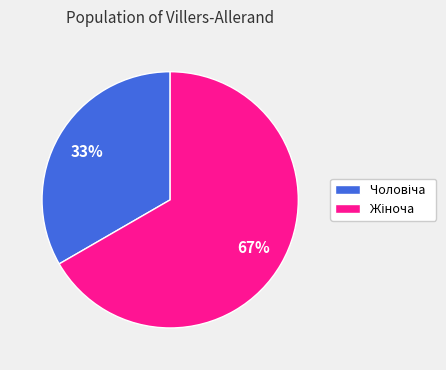

Does any single category account for the majority?

Yes